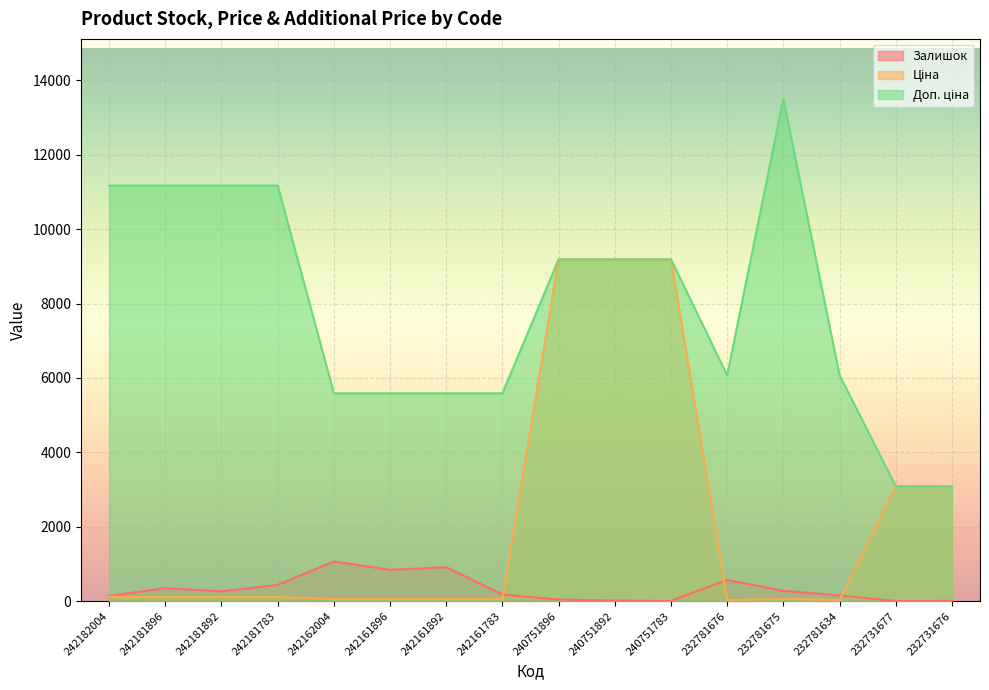

What is the sum of all Залишок values?

5257.0